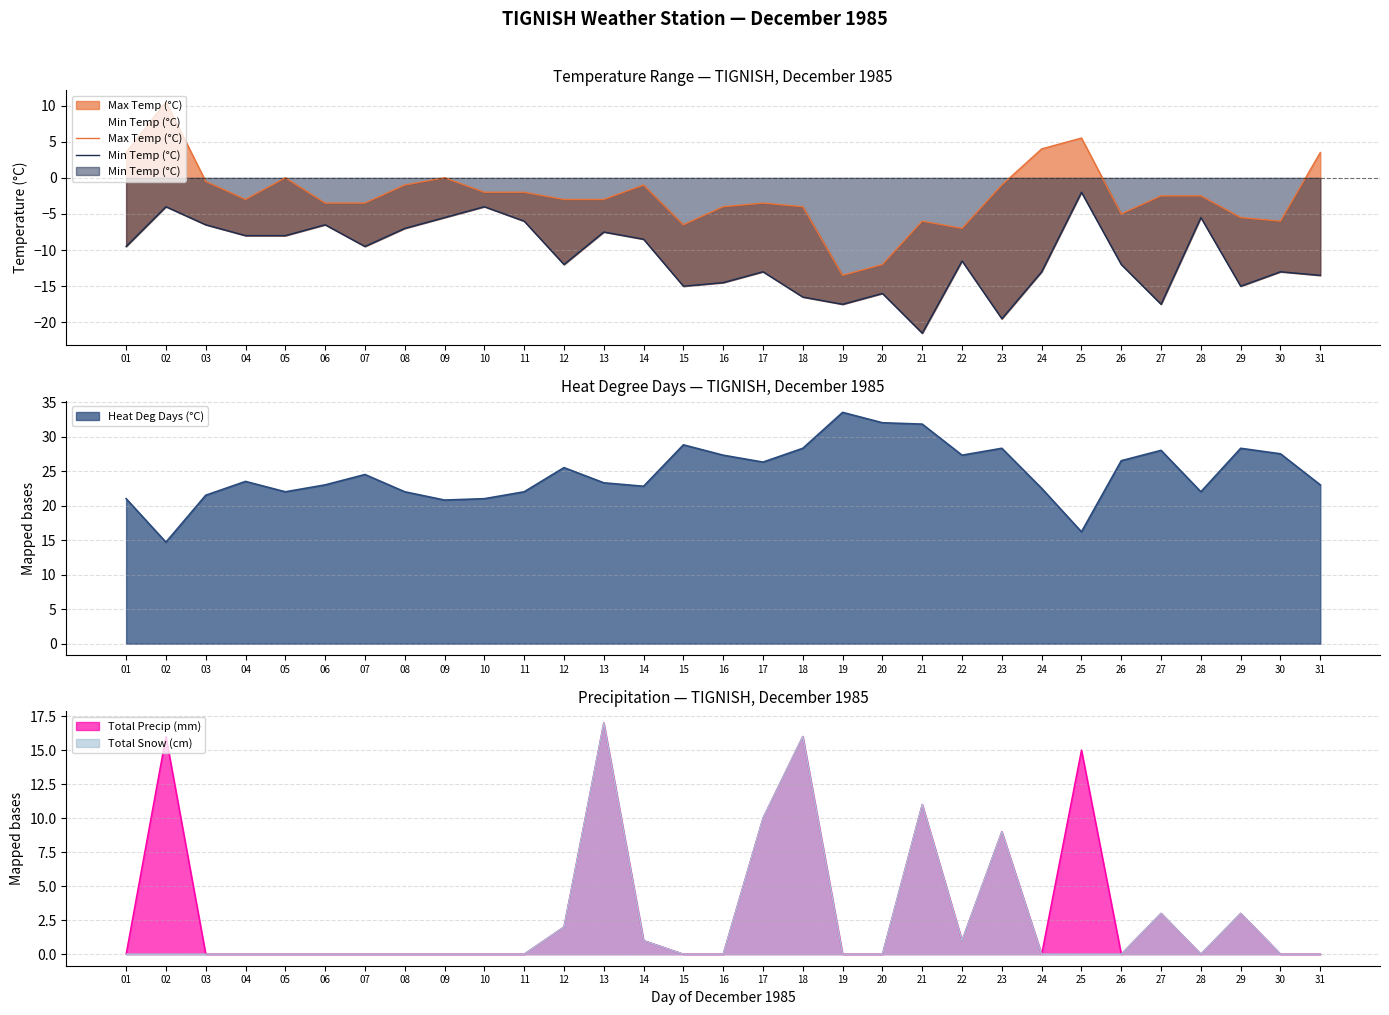

Does the chart display data point markers on the line(s)?

No